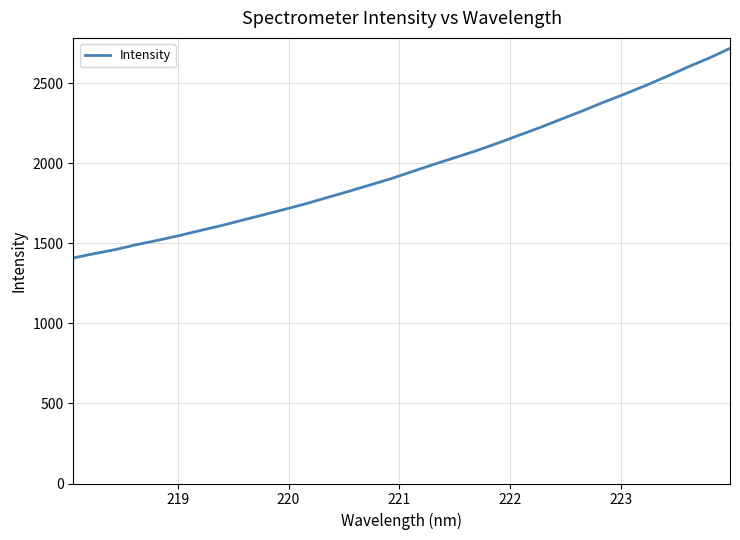

What is the smallest value displayed?

1409.2